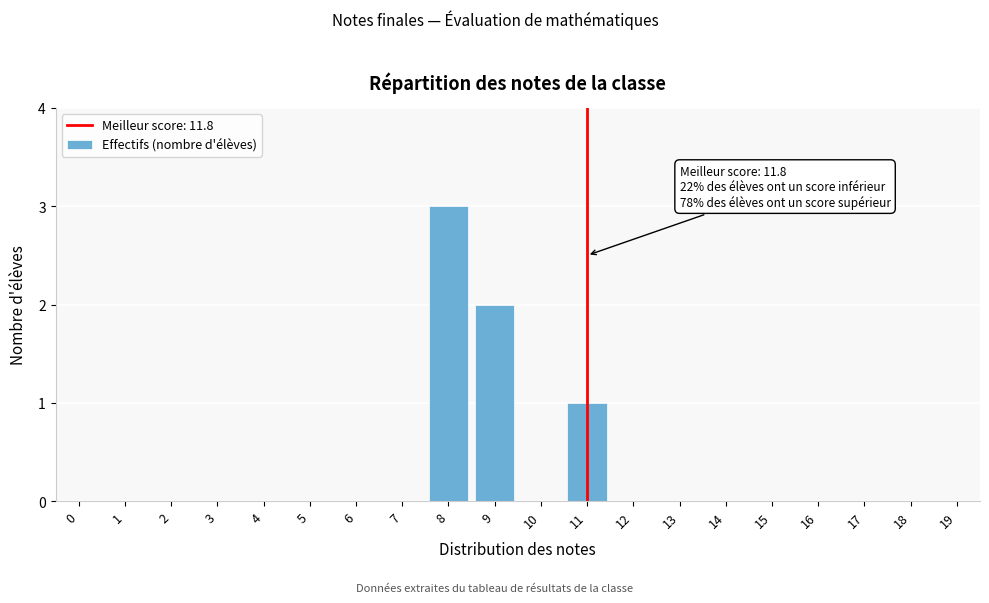

Reading left to right, list all the values displayed in this chart.

0=0	1=0	2=0	3=0	4=0	5=0	6=0	7=0	8=3	9=2	10=0	11=1	12=0	13=0	14=0	15=0	16=0	17=0	18=0	19=0